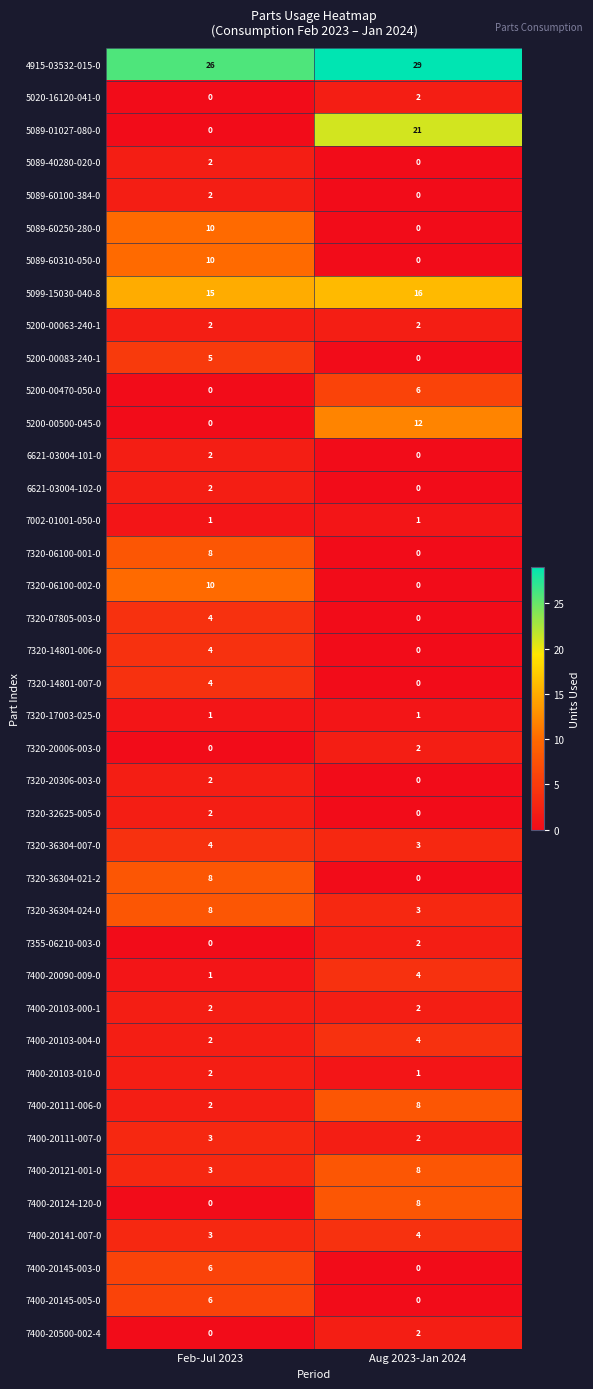

How many categories are shown in the chart?

2